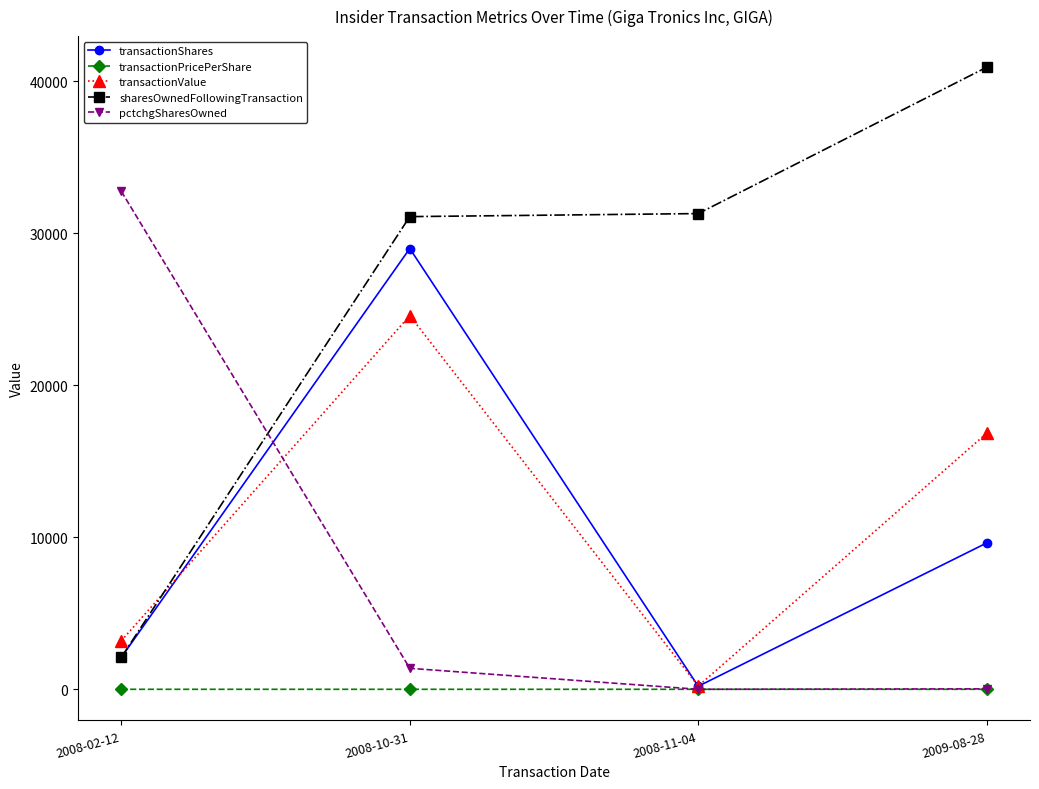

What are all the series names shown in the legend?

transactionShares, transactionPricePerShare, transactionValue, sharesOwnedFollowingTransaction, pctchgSharesOwned